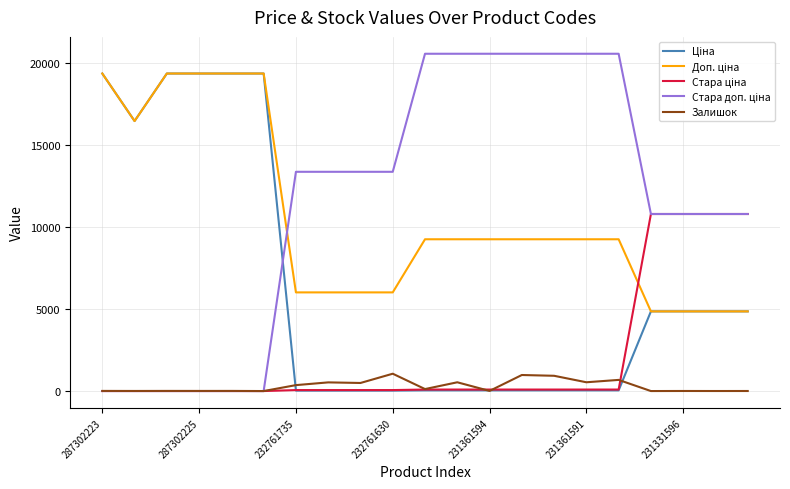

What is the highest value of the Залишок series?

1056.0